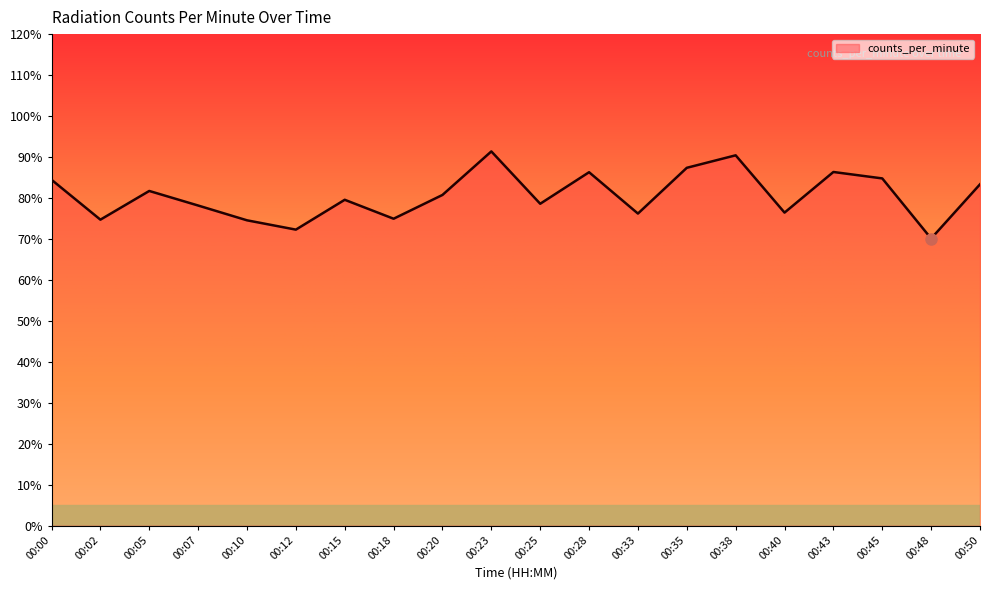

True or false: the data shows 78.2 at 00:07.

True